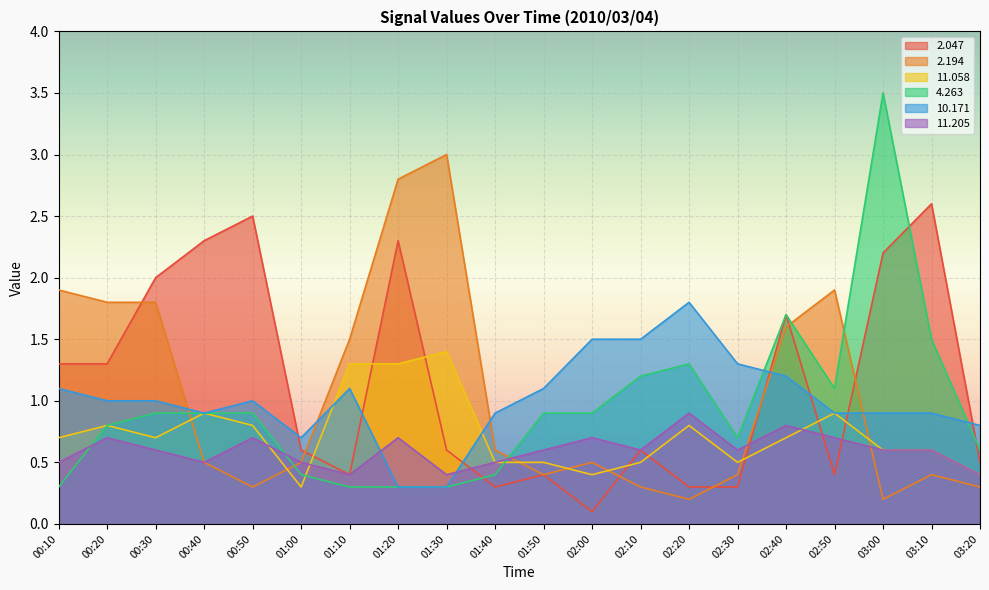

What is the spread (max minus min) of values at 01:40?

0.6